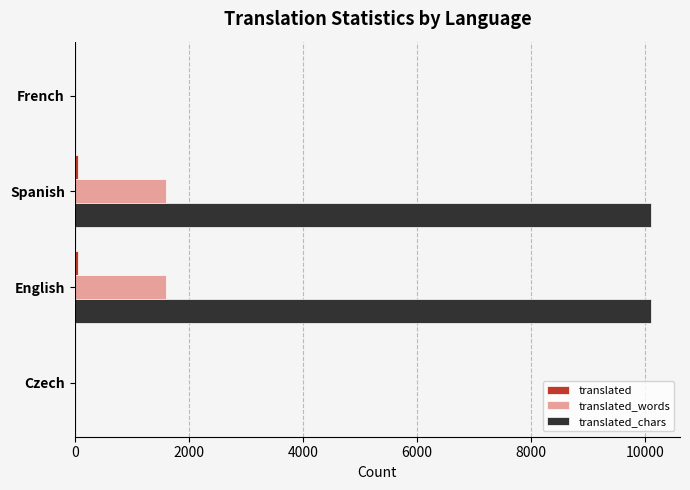

How many series are shown in this chart?

3